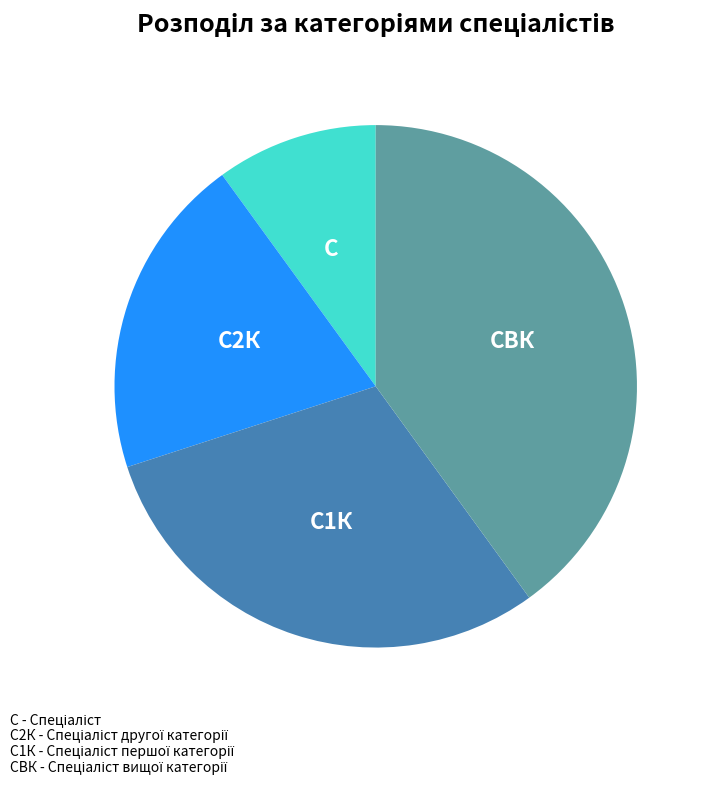

Does any single category account for the majority?

No